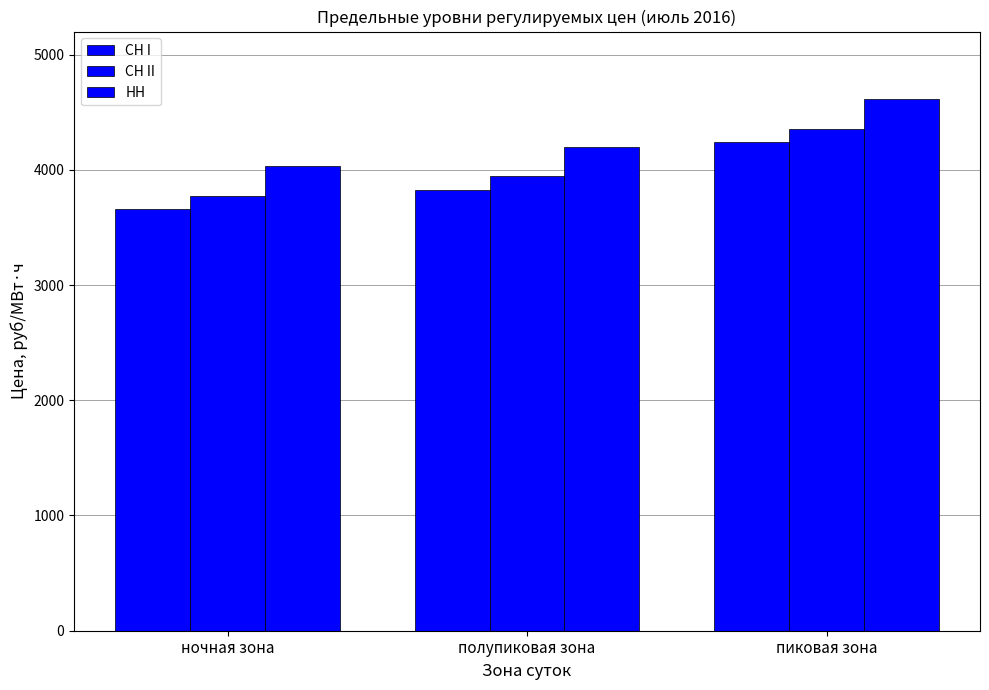

How many bars are there in each group?

3